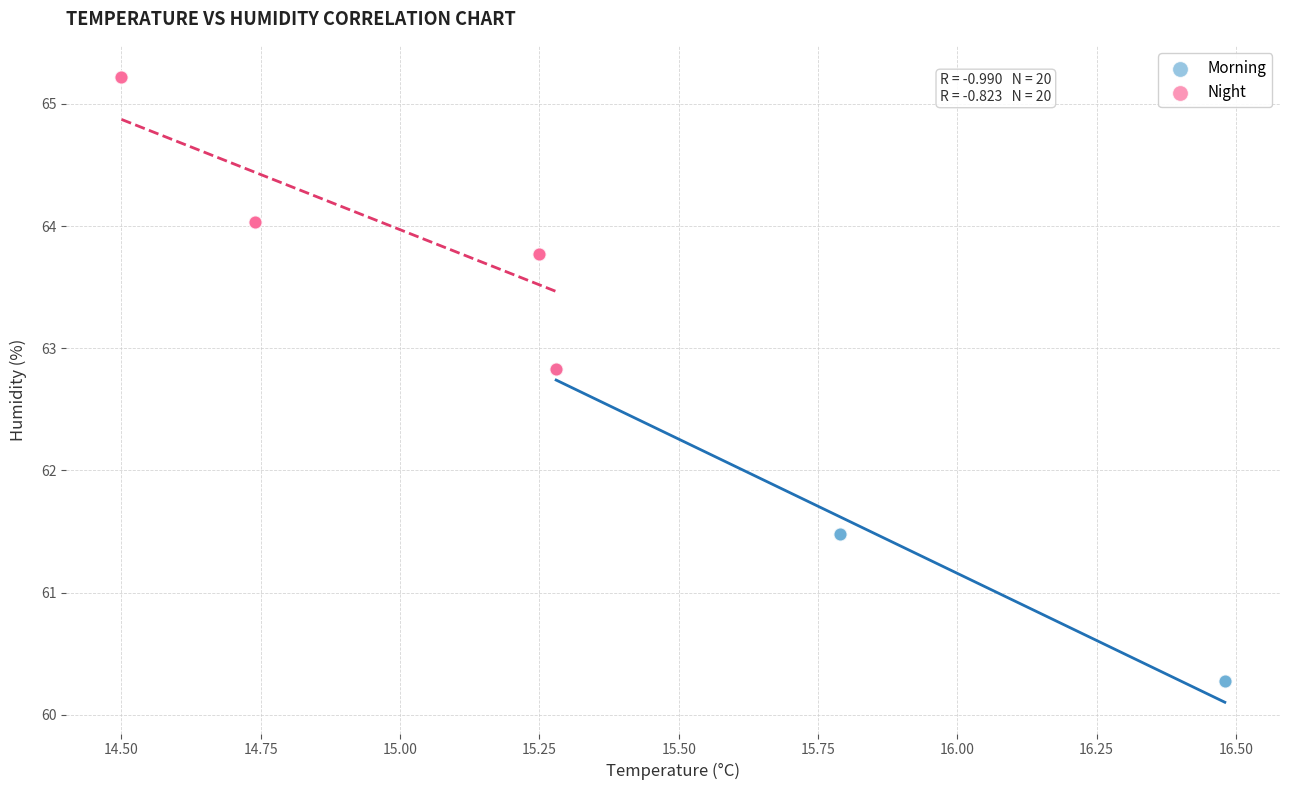

What are all the series names shown in the legend?

Morning, Night